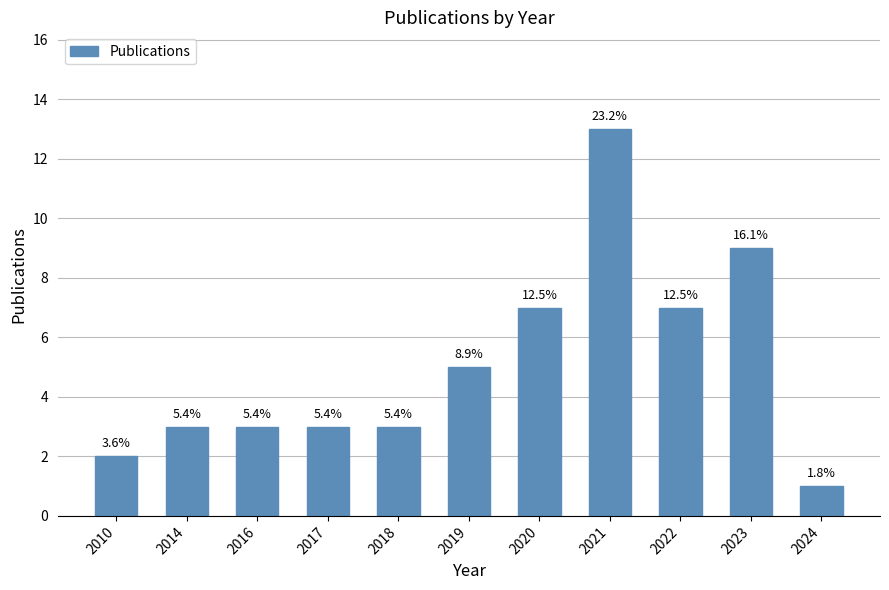

What is the sum of all values?

56